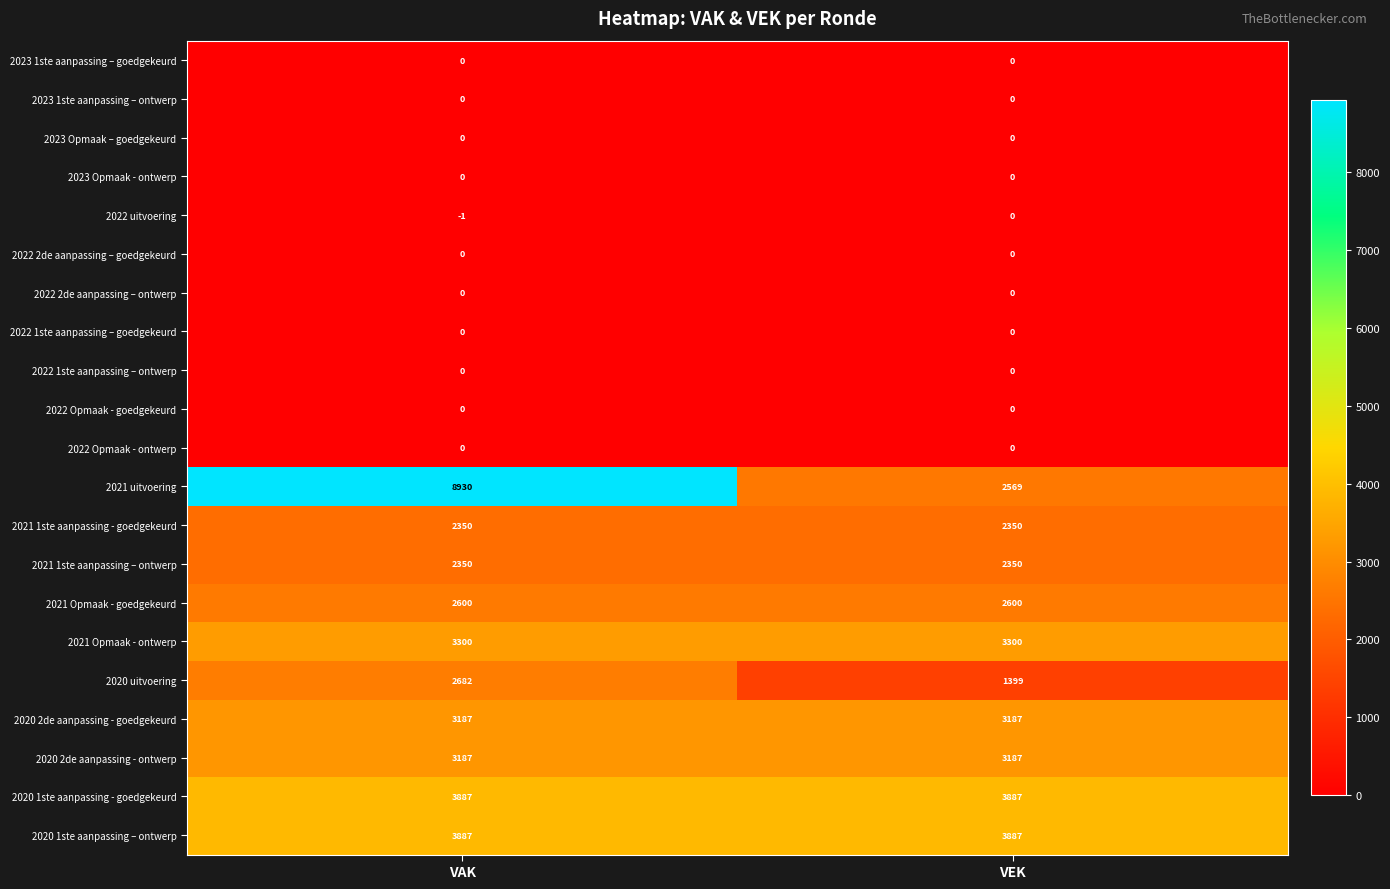

What is the approximate value of 2020 1ste aanpassing - goedgekeurd at VEK?

3887